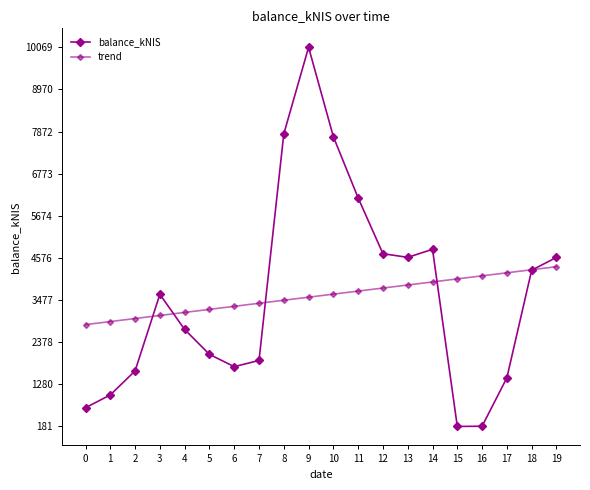

True or false: trend and balance_kNIS cross at least once.

True